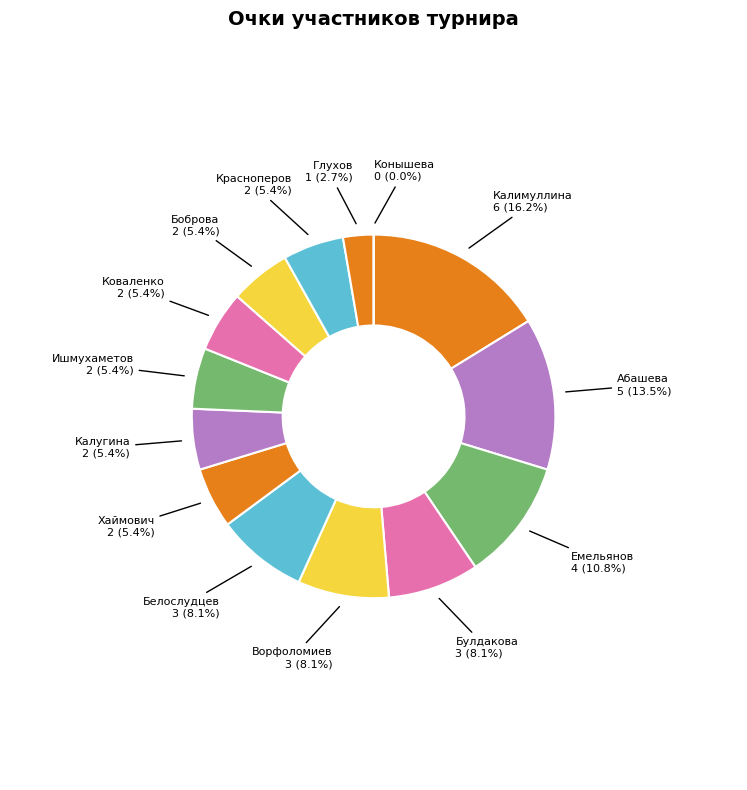

Does Калугина Анастасия account for over 50% of the chart?

No